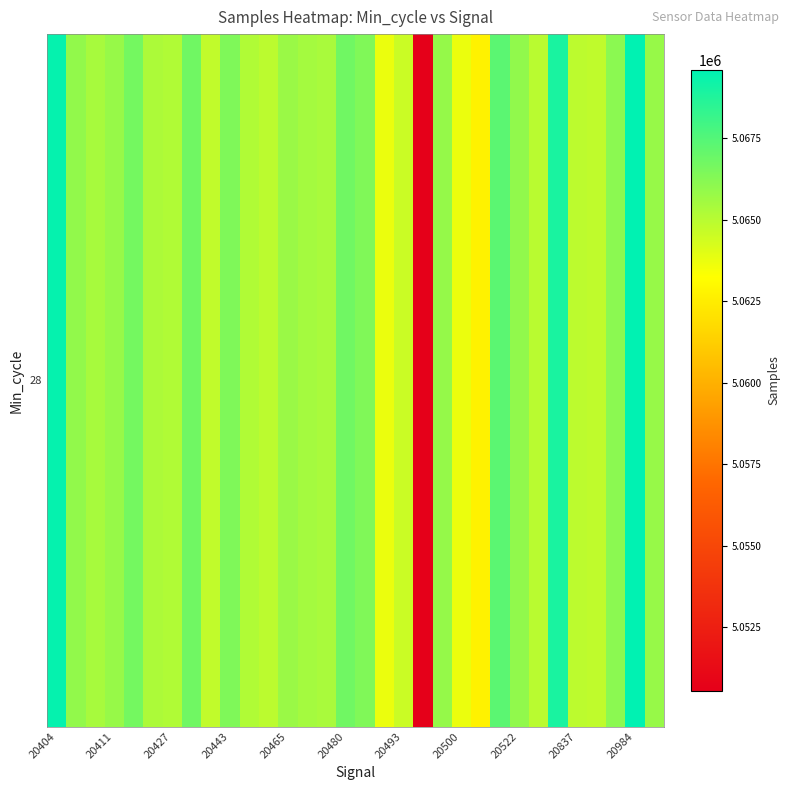

The value at 14 is 2004173. True or false?

False